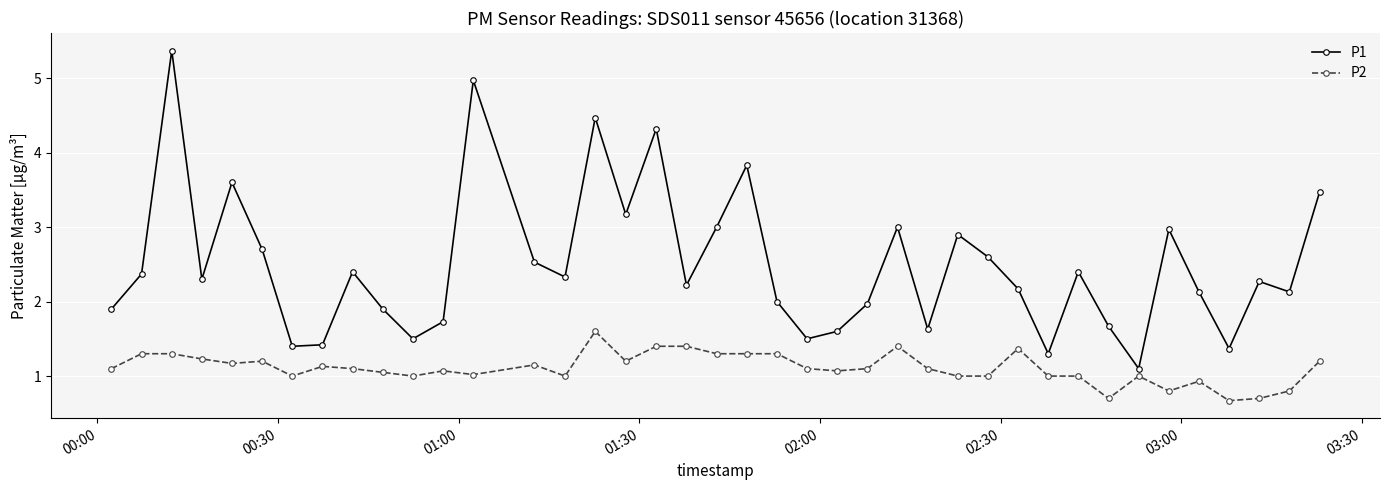

What is the difference between the maximum and second lowest values in the P1 series?

4.1